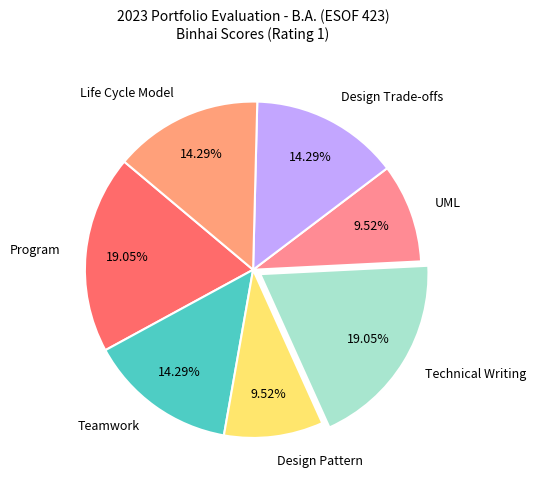

To the nearest percent, what portion does UML represent?

10%